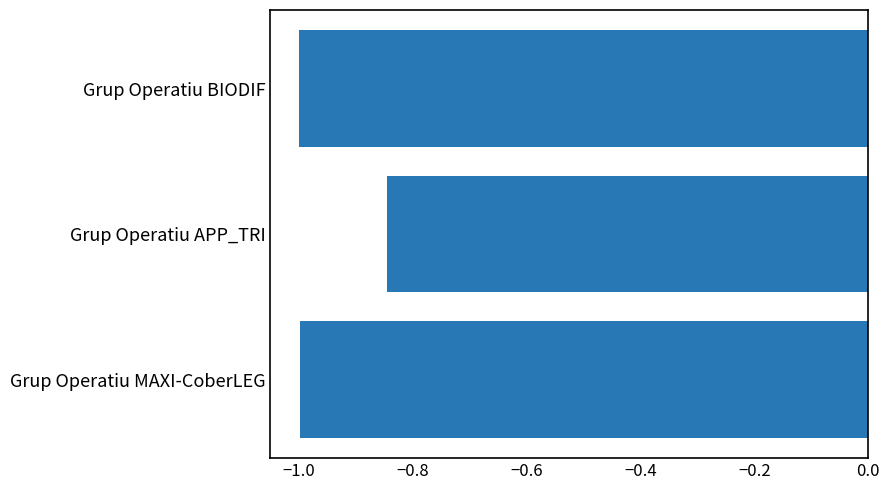

Is it true that the value at Grup Operatiu BIODIF is -1.0?

True